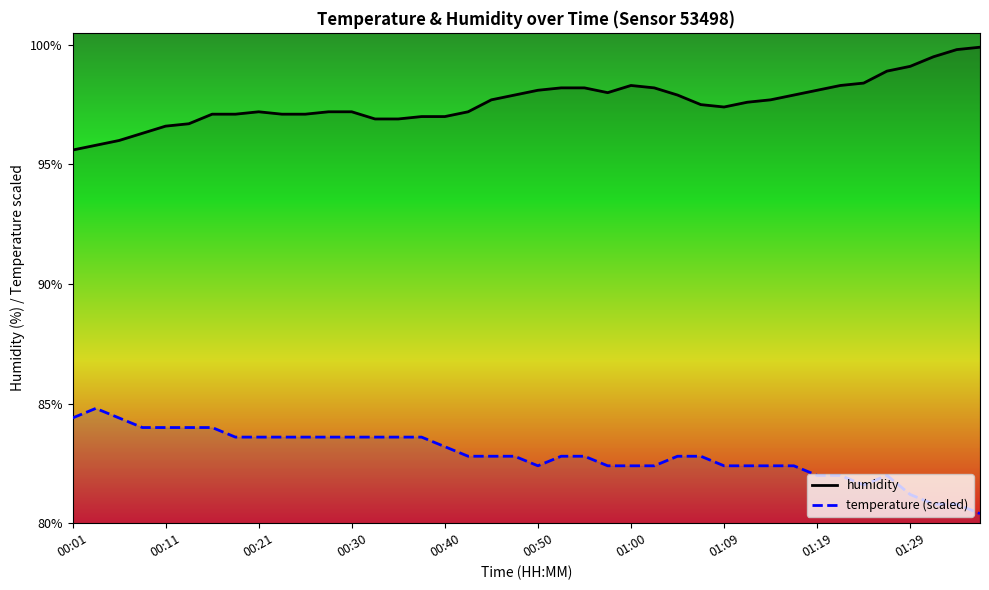

What is the difference between the highest and lowest values at 00:11?

12.6